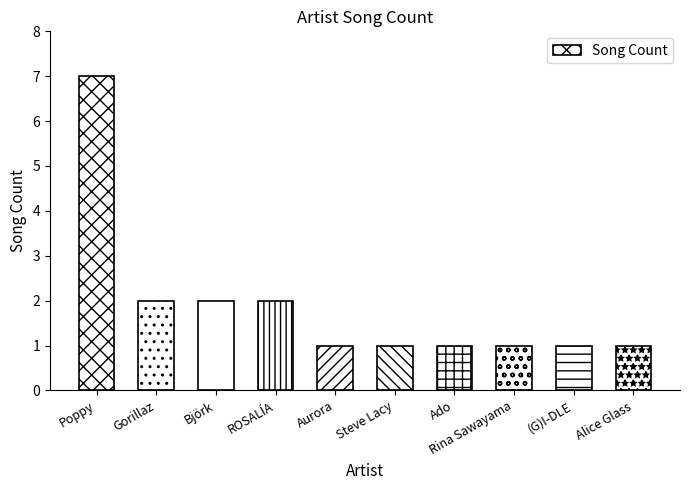

What is the sum of all values?

19